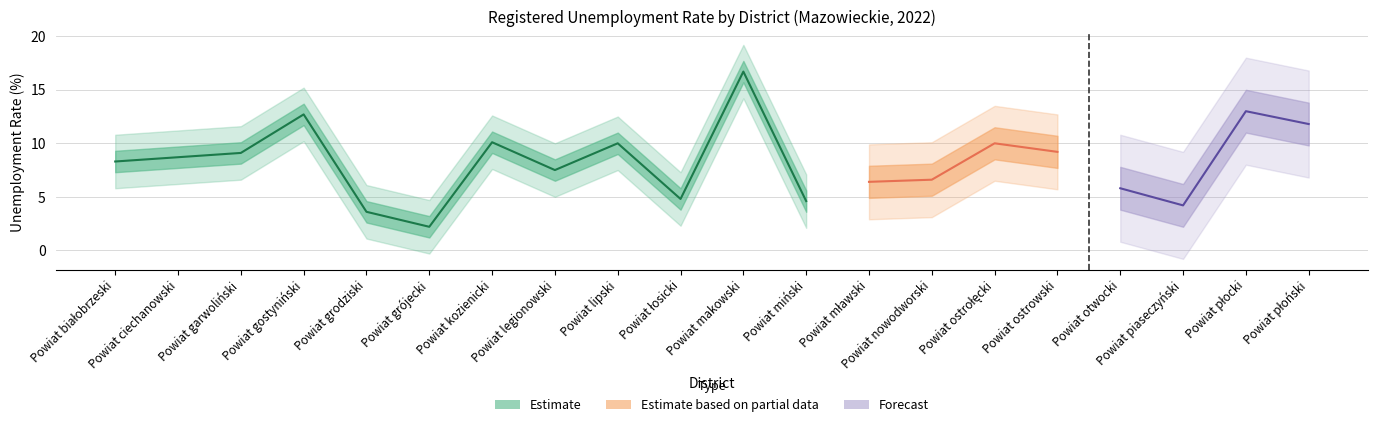

Between Powiat legionowski and Powiat płoński, which series saw the biggest shift?

Forecast